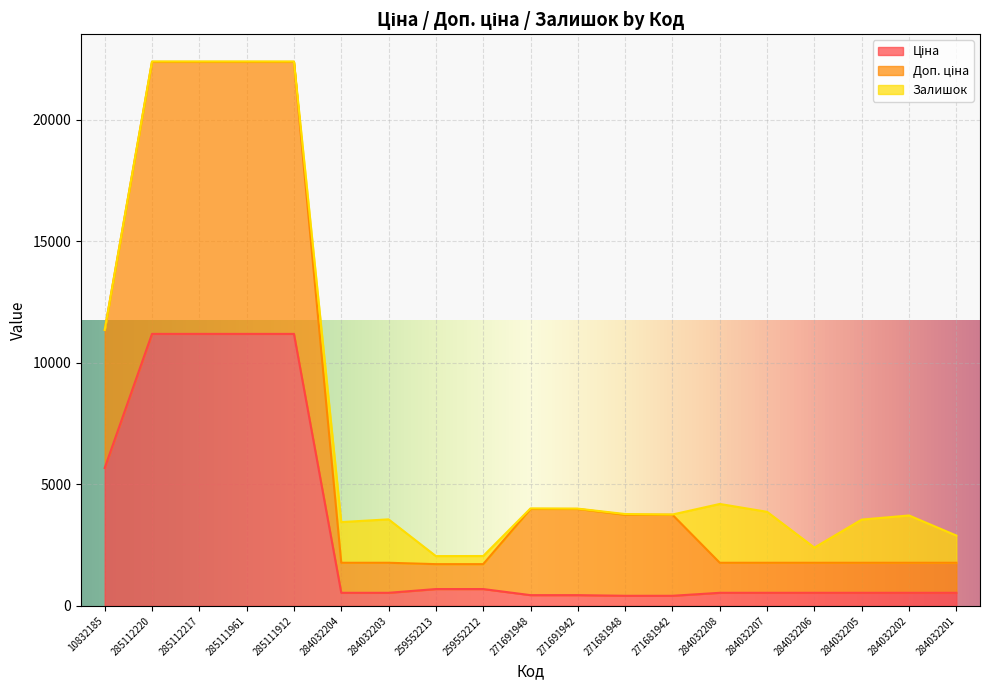

What is the label of the 9th point from the left?

259552212